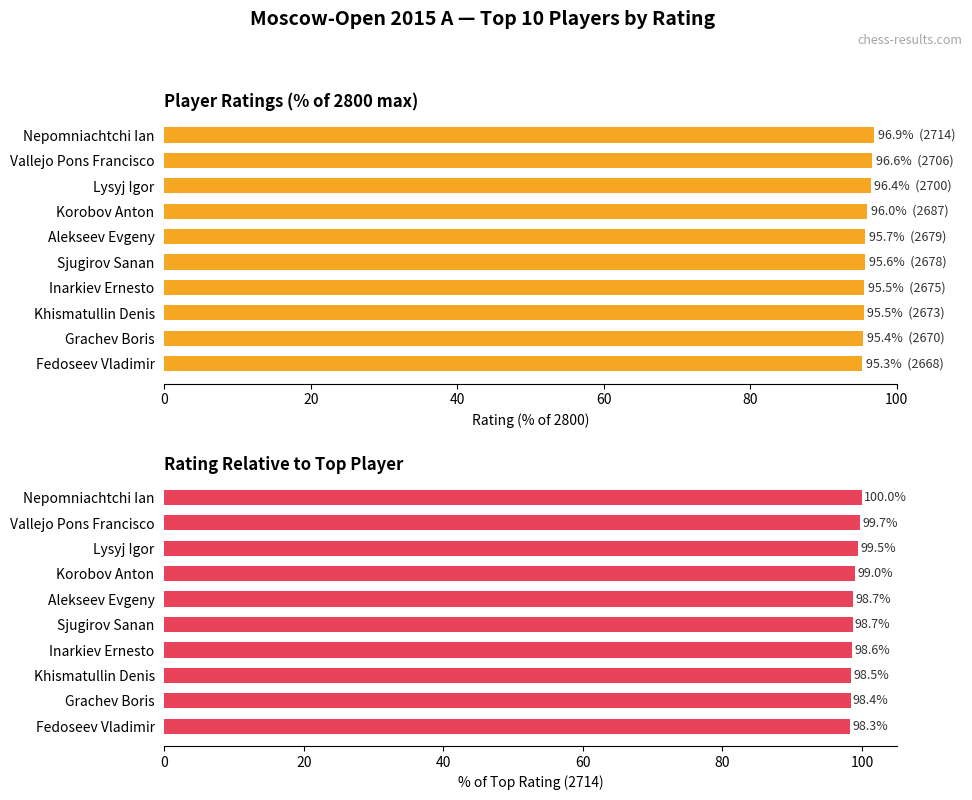

At Korobov Anton, list the series in order from largest to smallest.

% of Top Rating, Rating